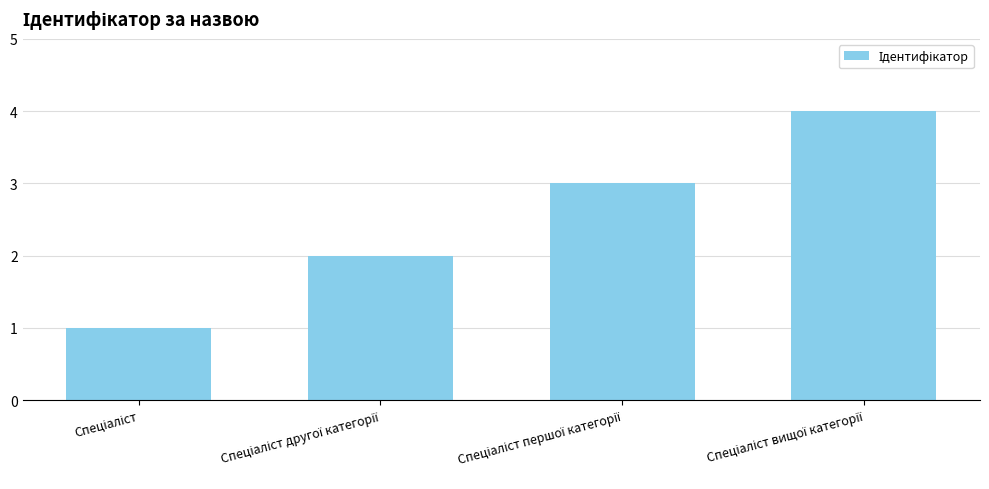

What is the sum of all values?

10